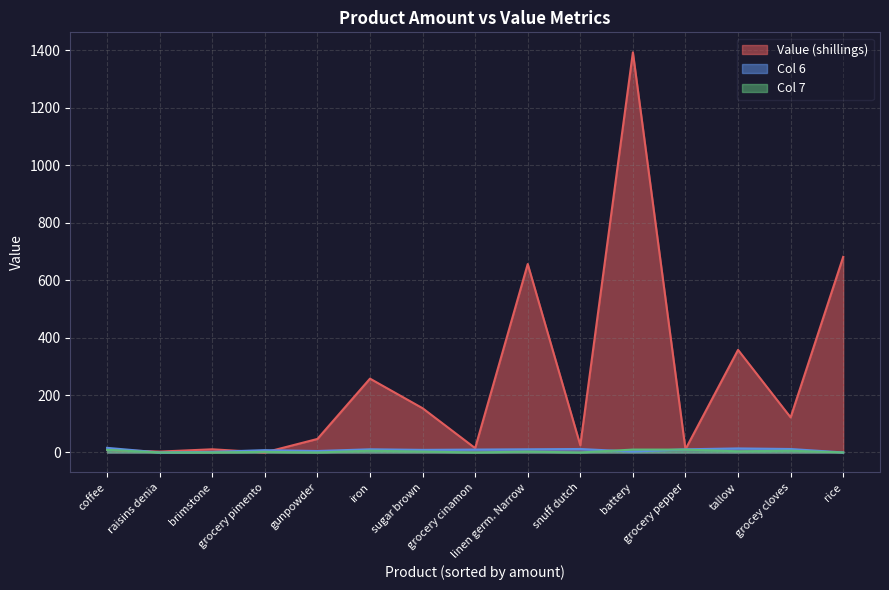

What is the maximum value shown in the chart?

1393